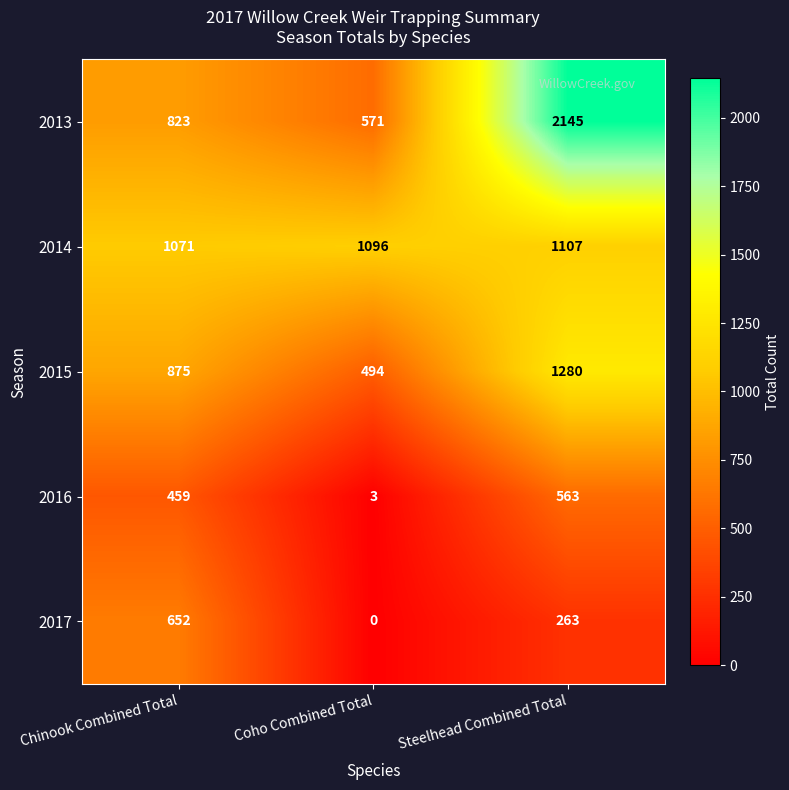

What is the total value across all series at Coho Combined Total?

2164